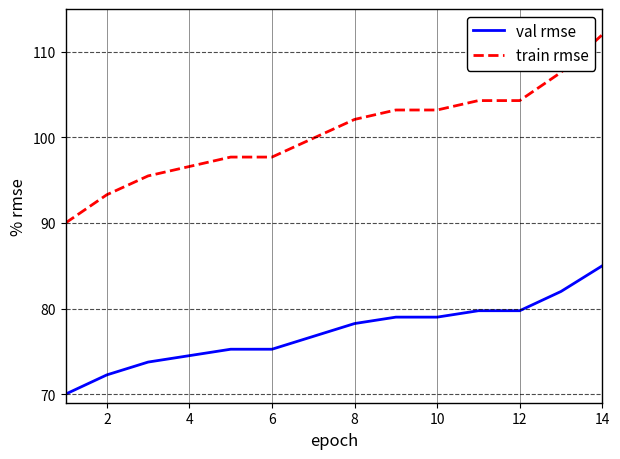

What are all the series names shown in the legend?

val rmse, train rmse